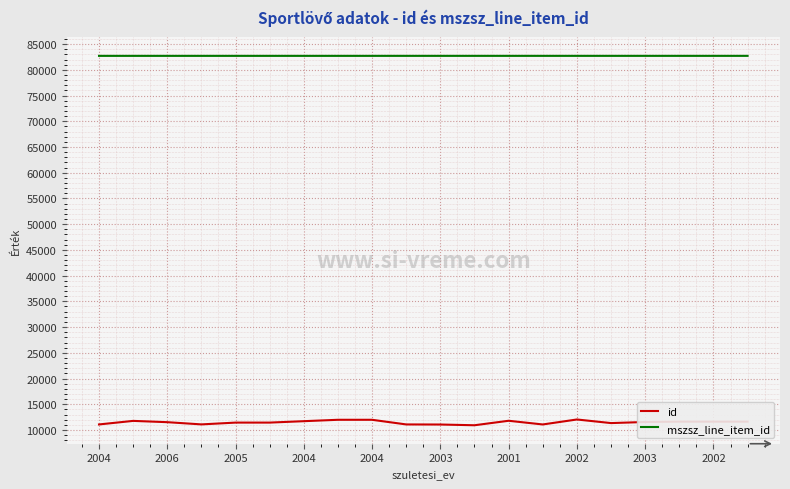

What is the greatest value displayed?

82712